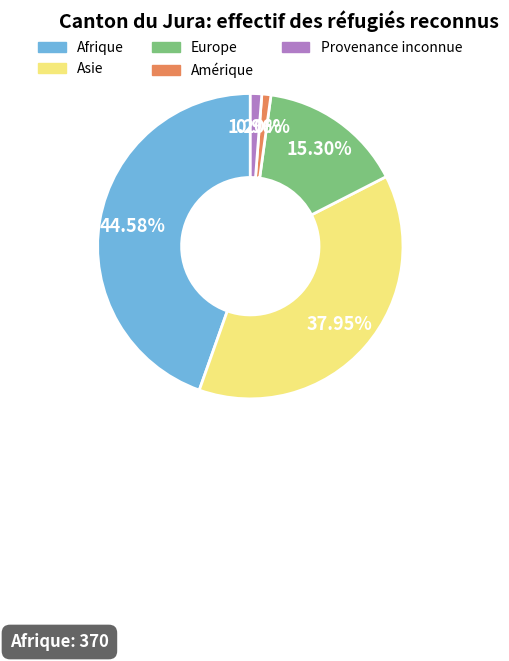

To the nearest percent, what is the combined percentage of Europe and Afrique?

60%